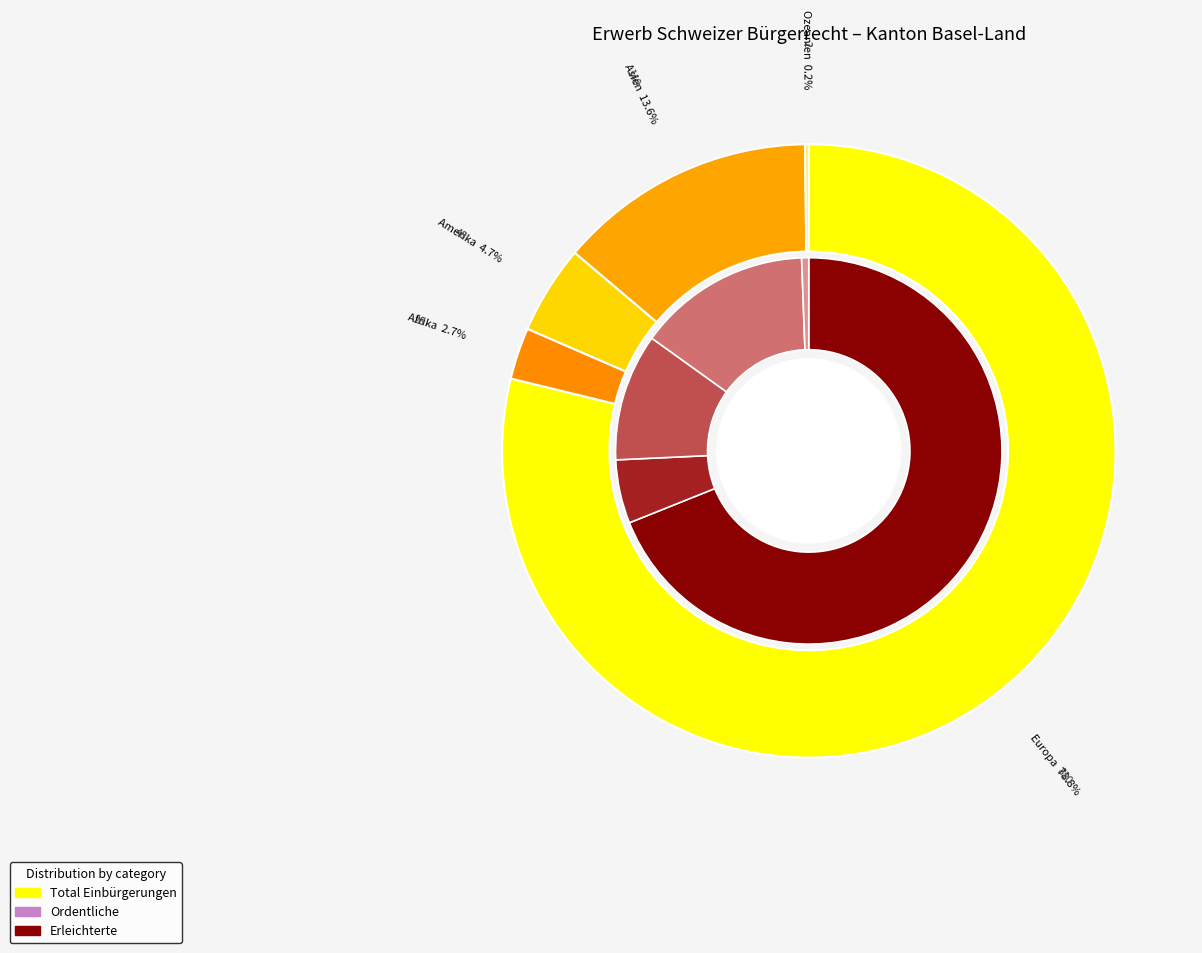

How many segments does this pie chart have?

5